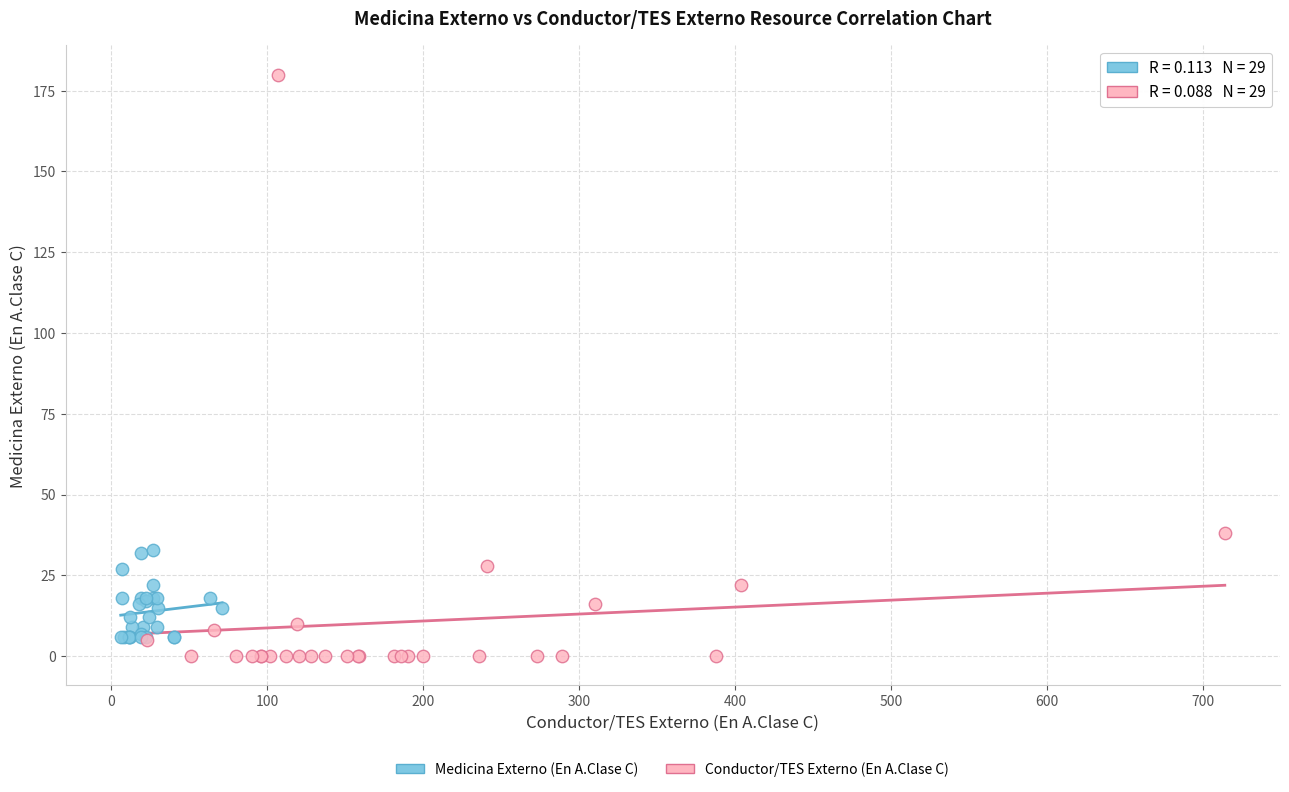

Which series contains the highest Y value?

Conductor/TES Externo (En A.Clase C)